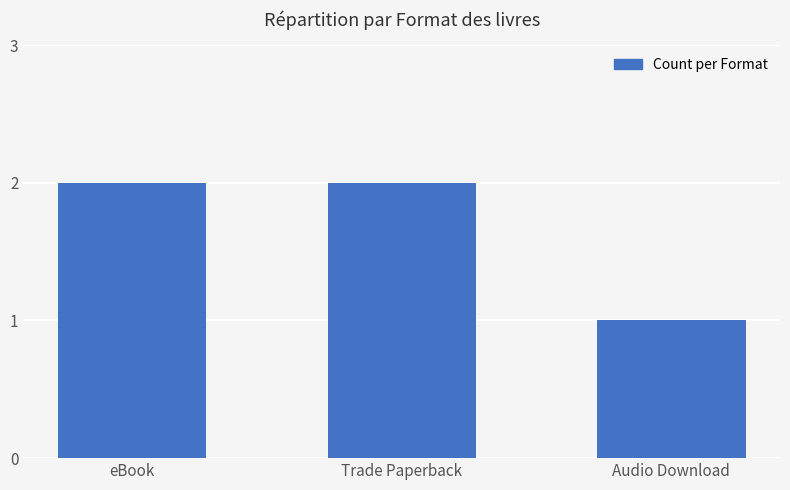

What is the sum of all values?

5